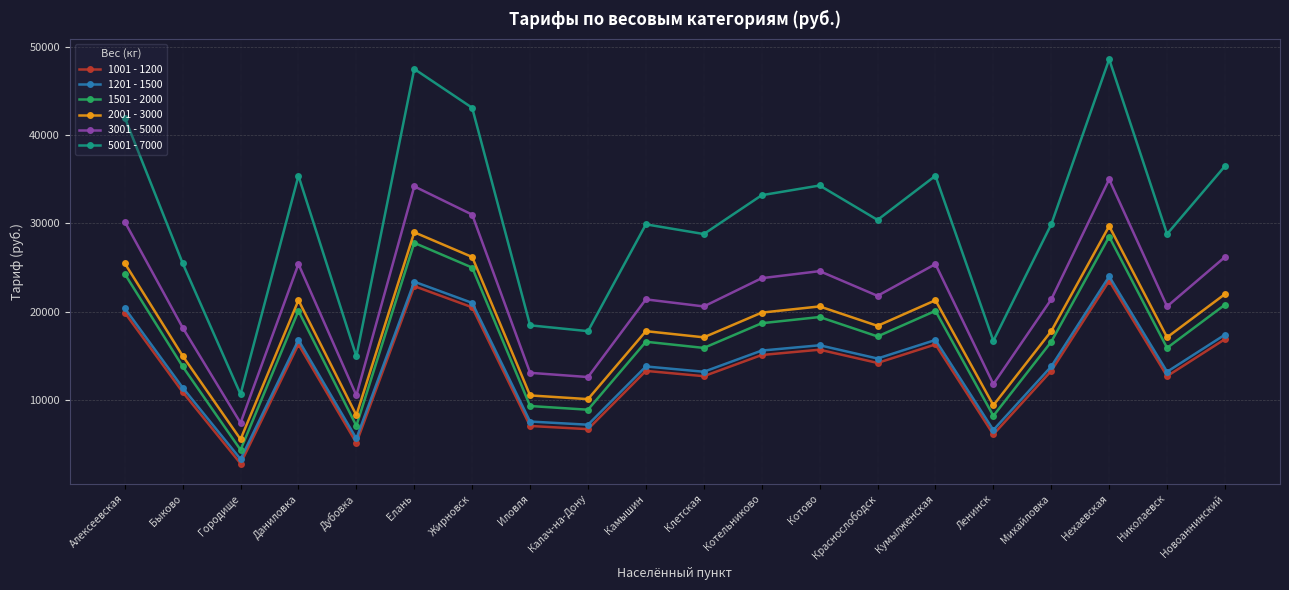

True or false: 1501 - 2000 and 1201 - 1500 intersect in this chart.

False